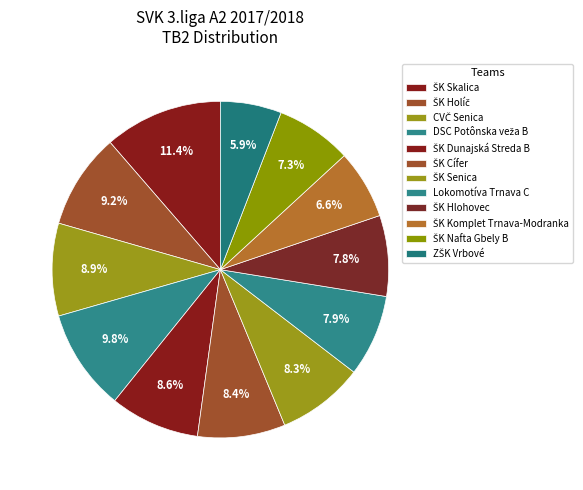

How many segments does this pie chart have?

12